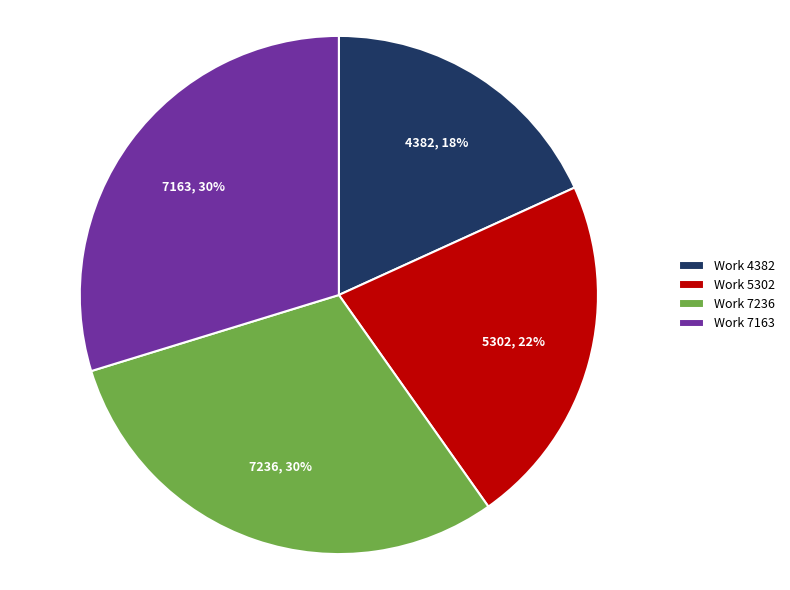

Is there a majority slice in this chart?

No